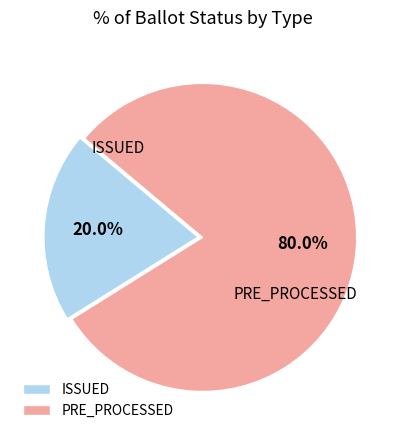

How many slices are in this pie chart?

2